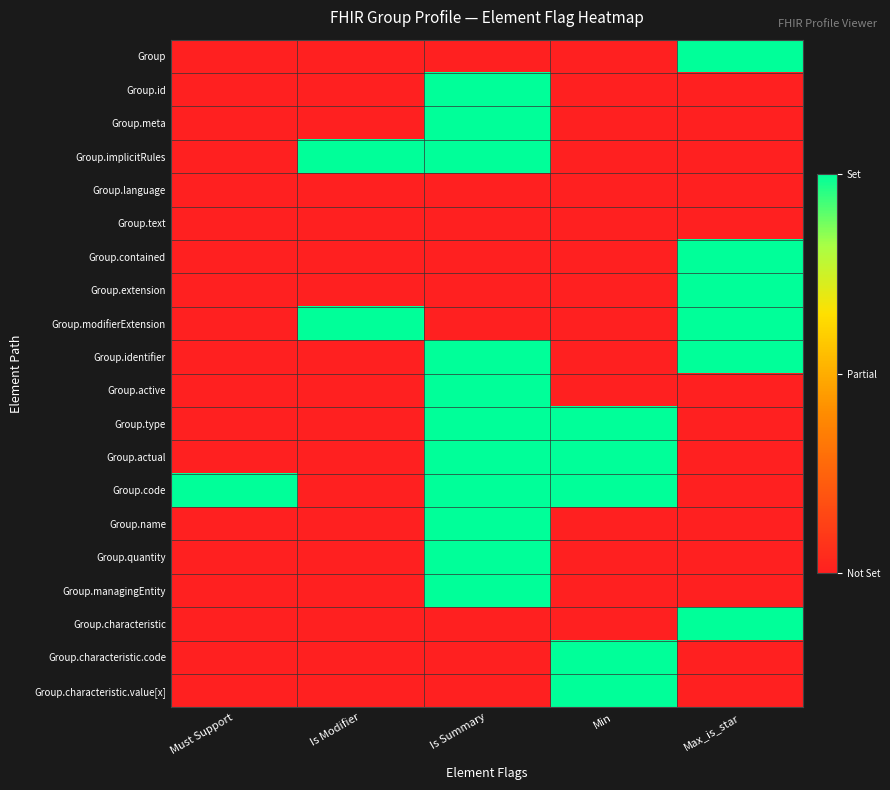

At which category is the sum across all series the highest?

Is Summary